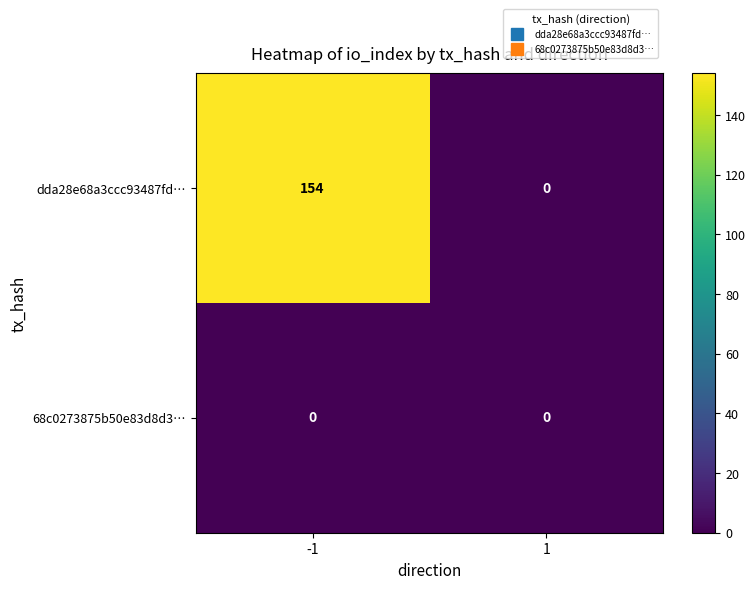

Which series has the largest total across all categories?

dda28e68a3ccc93487fd…